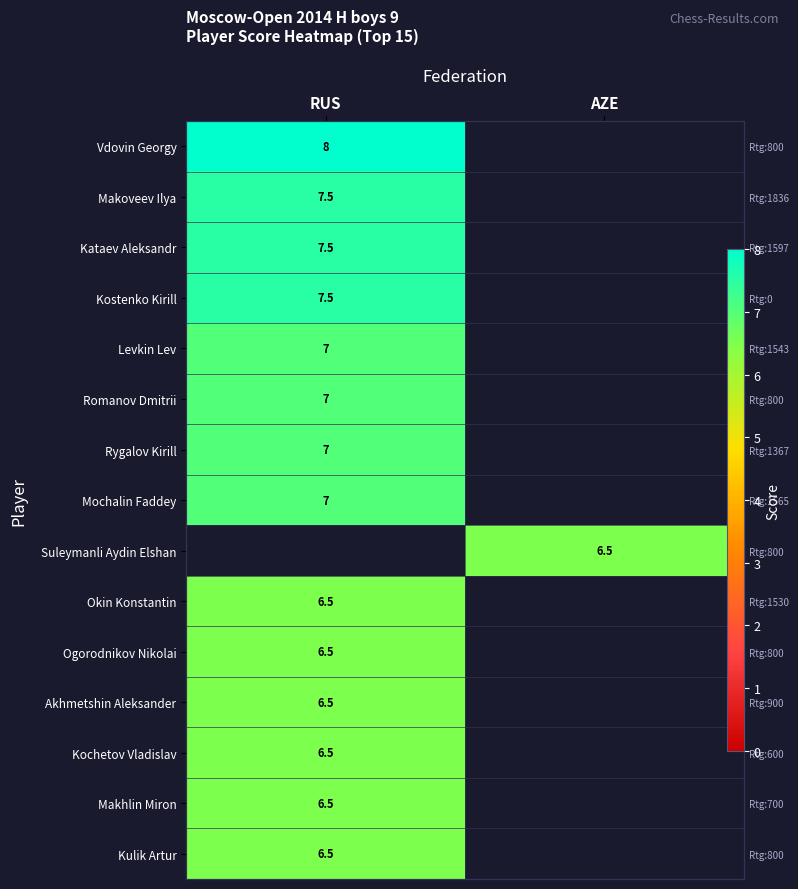

What is the maximum value for Makhlin Miron?

6.5